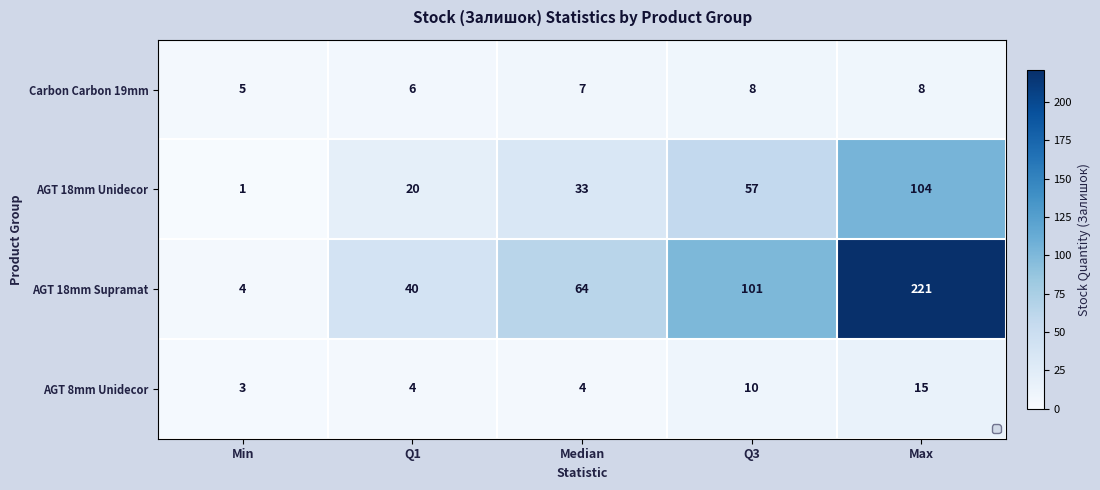

Which series has the largest total across all categories?

AGT 18mm Supramat